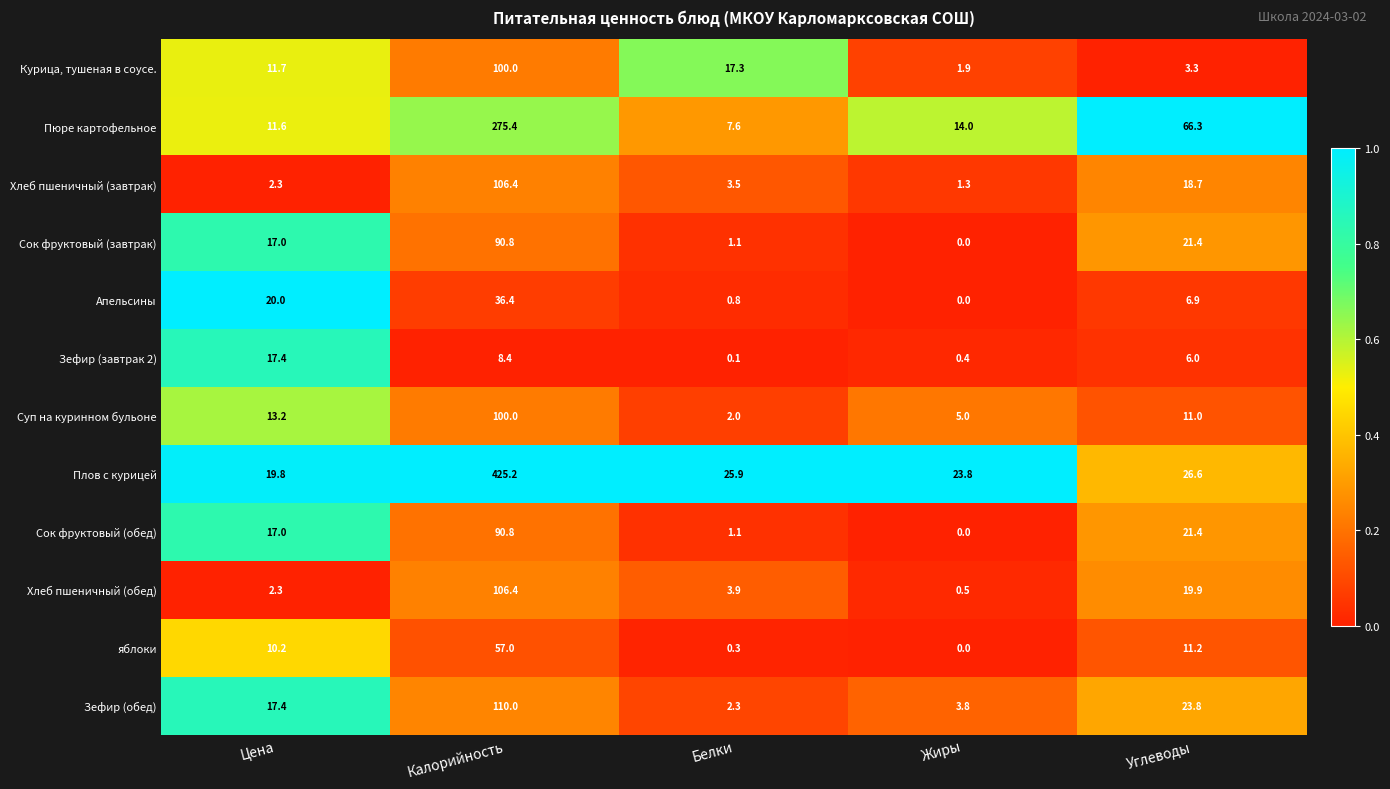

At which label is Апельсины closest to 18?

Цена